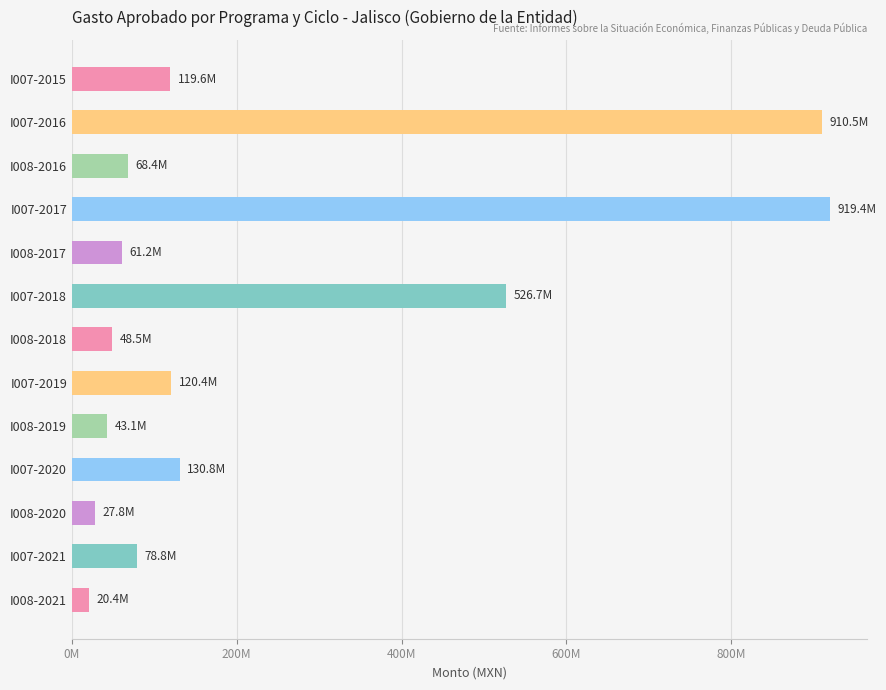

What is the difference between the maximum and second lowest values?

891572120.0